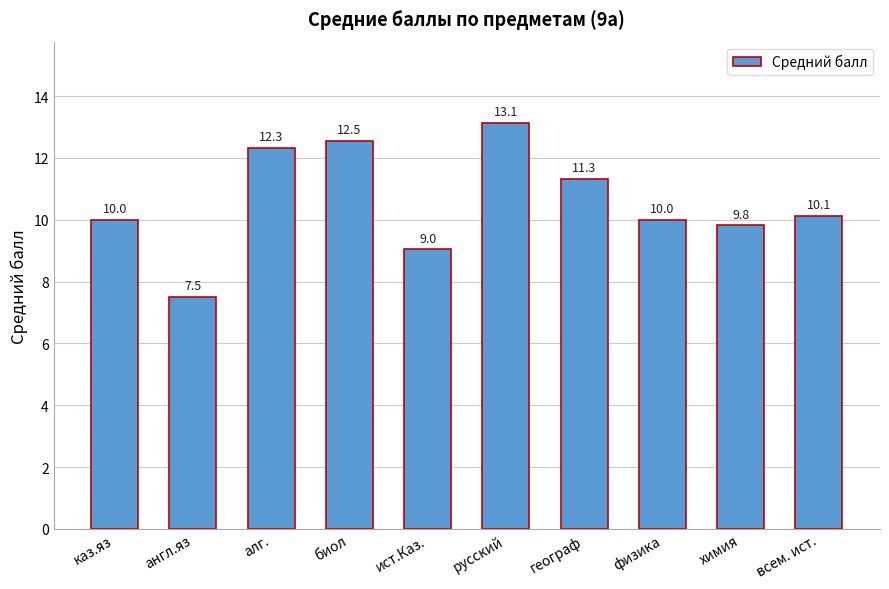

What is the value of the 4th bar from the left?

12.5